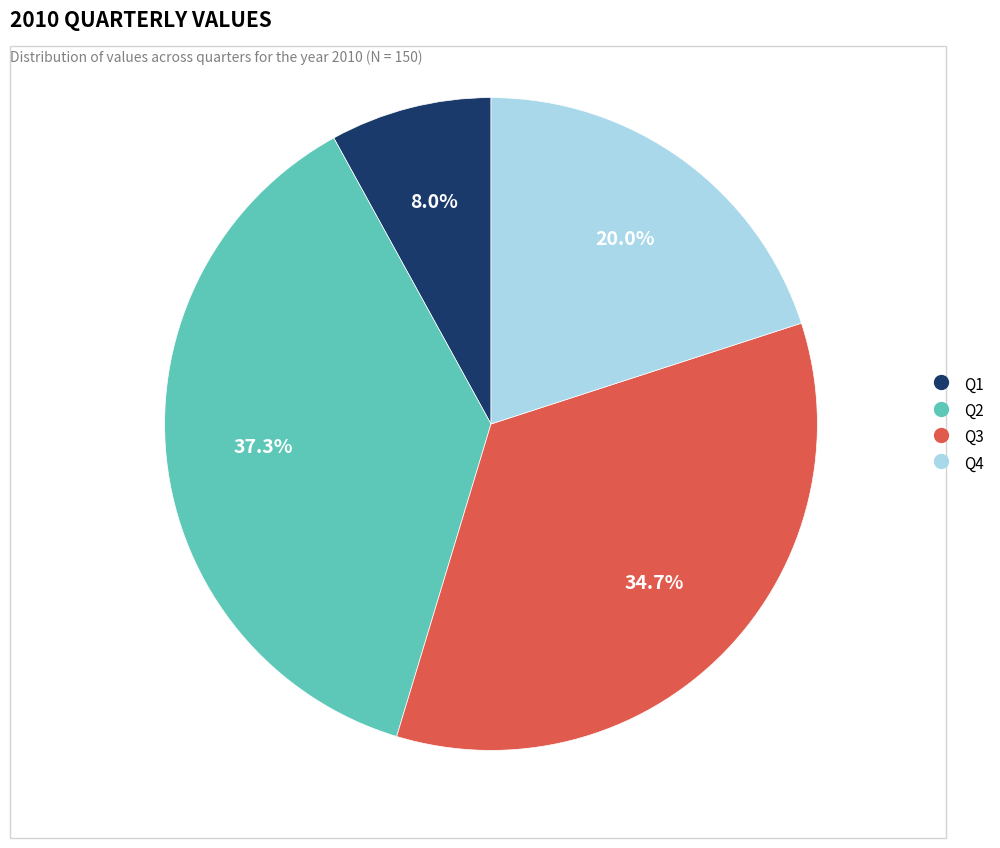

Which category has the smallest portion of the pie?

Q1